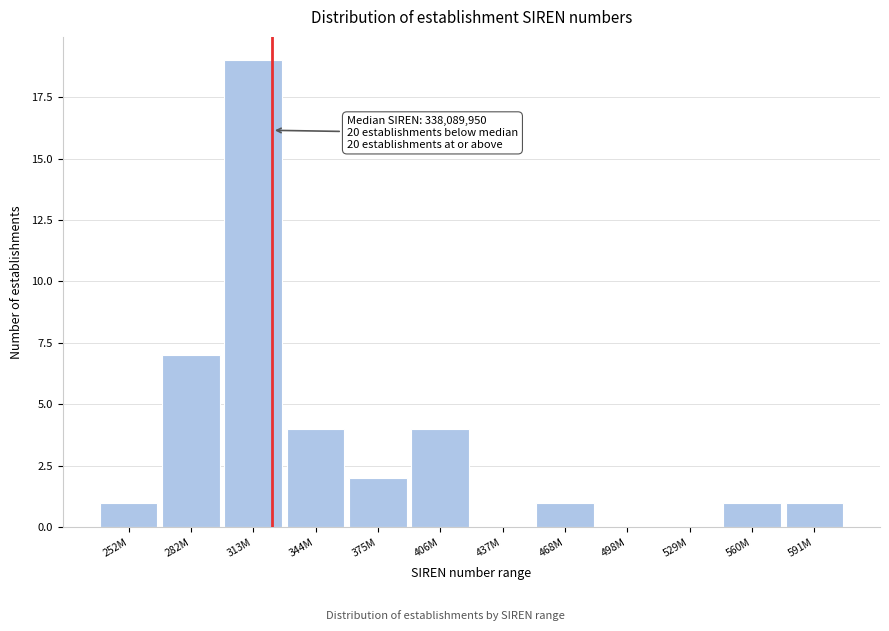

Reading right to left, transcribe all the data shown in this chart.

591M=1	560M=1	529M=0	498M=0	468M=1	437M=0	406M=4	375M=2	344M=4	313M=19	282M=7	252M=1